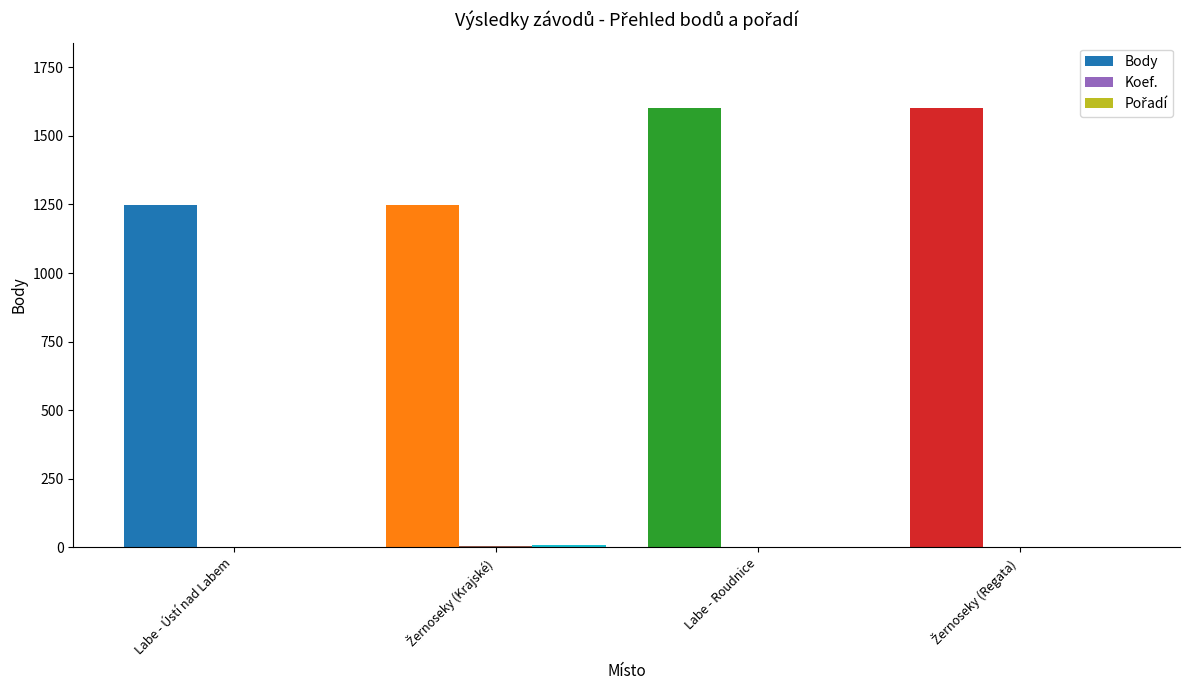

Which series has the largest range (max minus min)?

Body